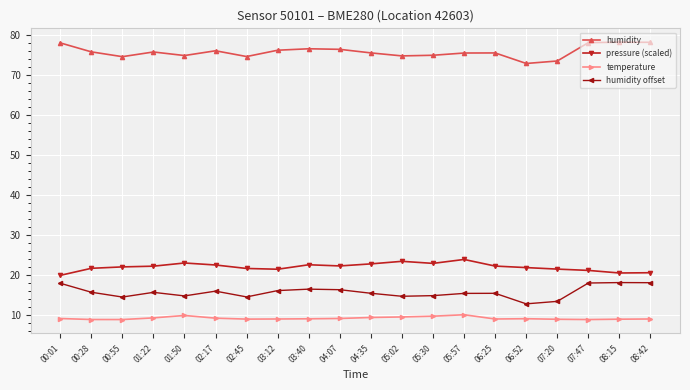

What is the minimum value for temperature?

9.0